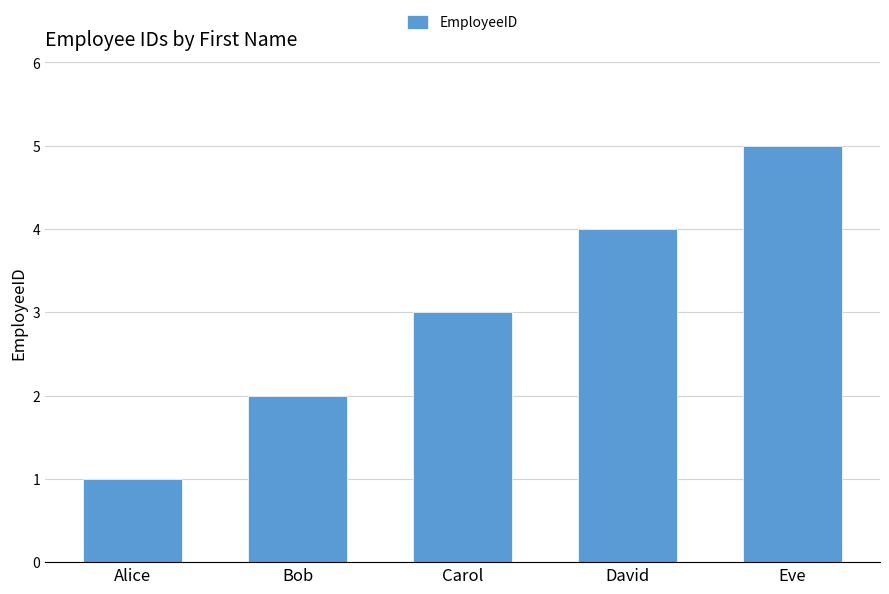

The value at Eve is 5. True or false?

True